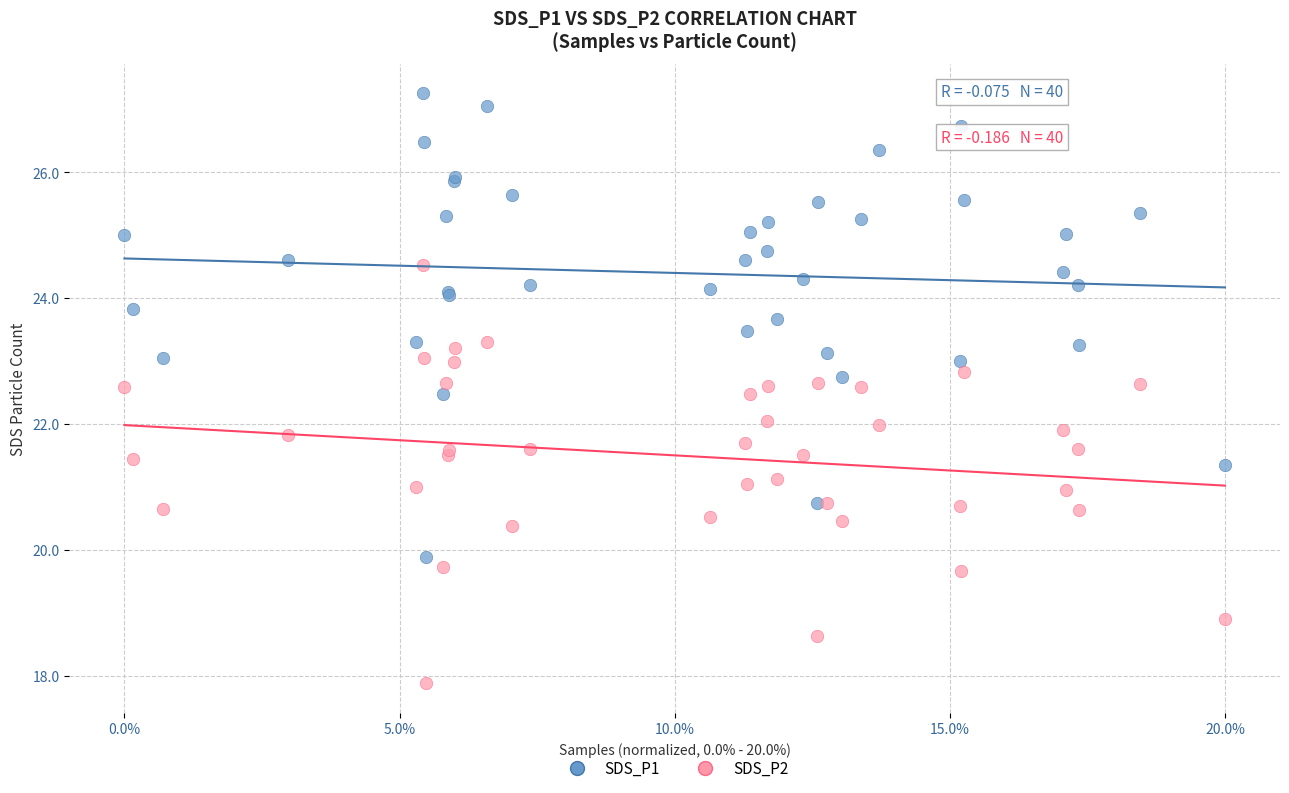

Which series reaches the maximum Y coordinate?

SDS_P1